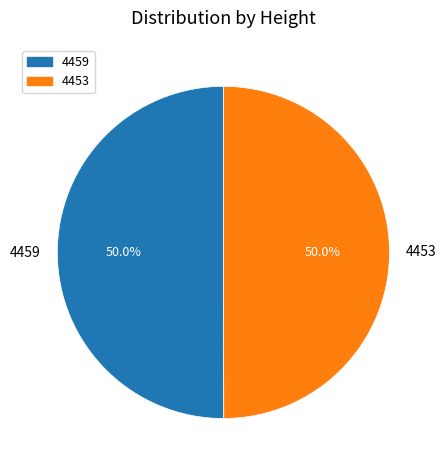

Is the sum of 4453 and 4459 greater than half?

Yes